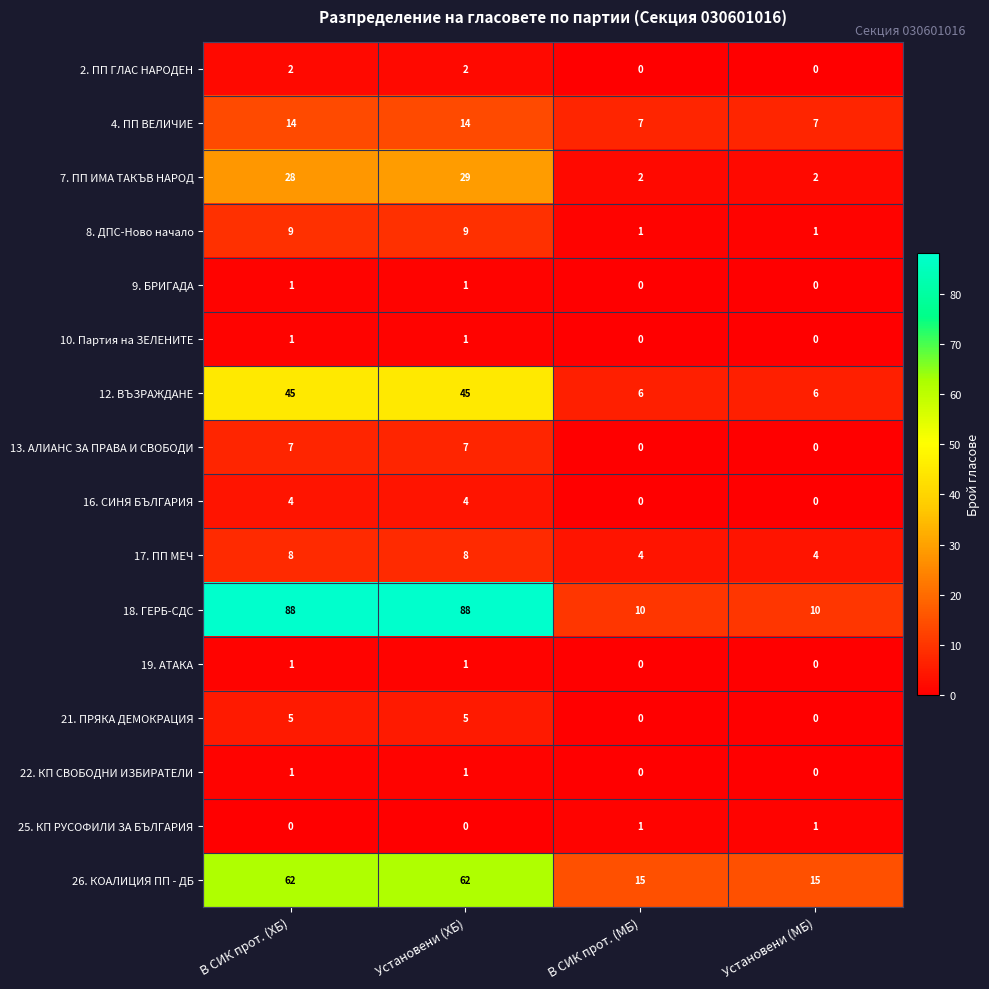

Which series has the largest total across all categories?

18. ГЕРБ-СДС